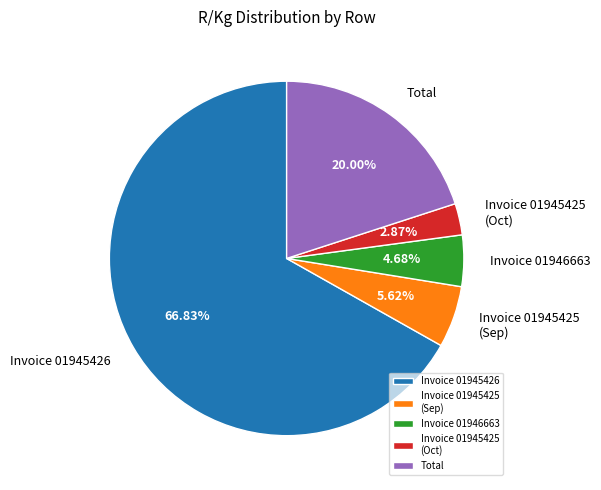

Which category has the biggest portion of the pie?

Invoice 01945426